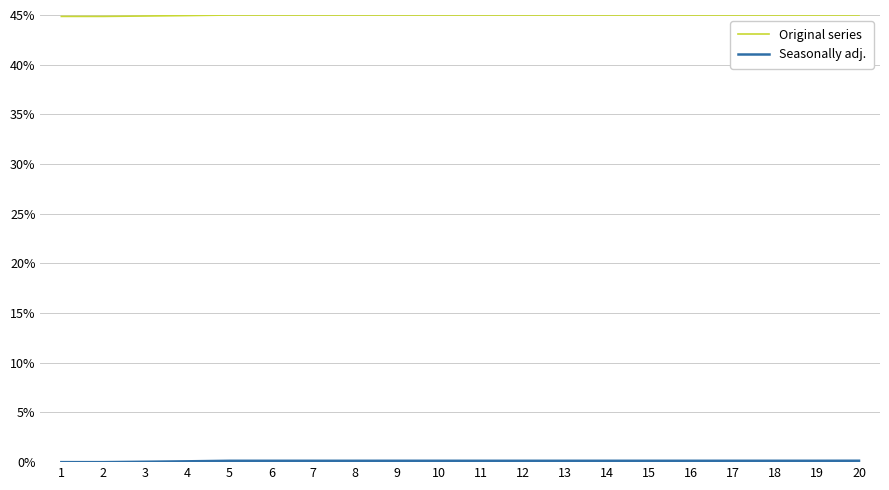

Does the chart display data point markers on the line(s)?

No